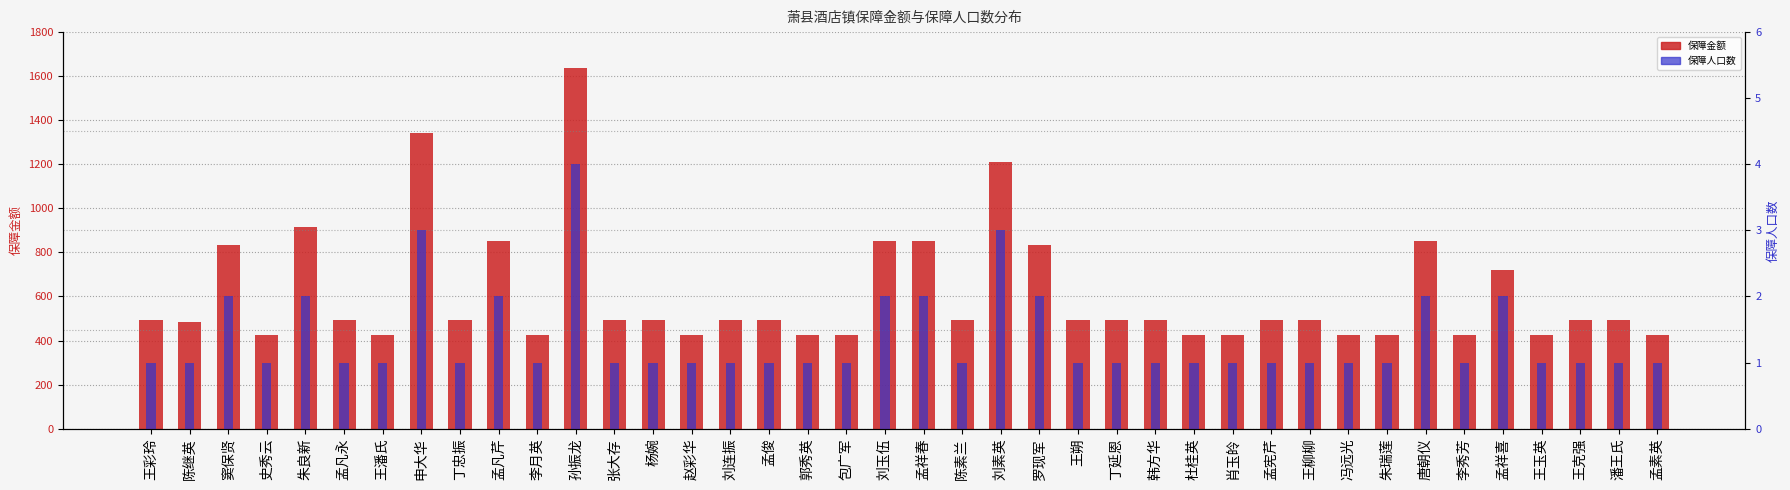

Reading left to right, extract all data points from this chart.

保障金额: 王彩玲=491	陈继英=482	窦保贤=832	史秀云=426	朱良新=917	孟凡永=491	王潘氏=426	申大华=1343	丁忠振=491	孟凡芹=852	李月英=426	孙振龙=1637	张大存=491	杨婉=491	赵彩华=426	刘连振=491	孟俊=491	郭秀英=426	包广军=426	刘玉伍=852	孟祥春=852	陈素兰=491	刘素英=1211	罗现军=832	王朔=491	丁延恩=491	韩方华=491	杜桂英=426	肖玉皊=426	孟宪芹=491	王柳柳=491	冯远光=426	朱瑞莲=426	唐朝仪=852	李秀芳=426	孟祥喜=721	王玉英=426	王克强=491	潘王氏=491	孟素英=426
保障人口数: 王彩玲=1	陈继英=1	窦保贤=2	史秀云=1	朱良新=2	孟凡永=1	王潘氏=1	申大华=3	丁忠振=1	孟凡芹=2	李月英=1	孙振龙=4	张大存=1	杨婉=1	赵彩华=1	刘连振=1	孟俊=1	郭秀英=1	包广军=1	刘玉伍=2	孟祥春=2	陈素兰=1	刘素英=3	罗现军=2	王朔=1	丁延恩=1	韩方华=1	杜桂英=1	肖玉皊=1	孟宪芹=1	王柳柳=1	冯远光=1	朱瑞莲=1	唐朝仪=2	李秀芳=1	孟祥喜=2	王玉英=1	王克强=1	潘王氏=1	孟素英=1